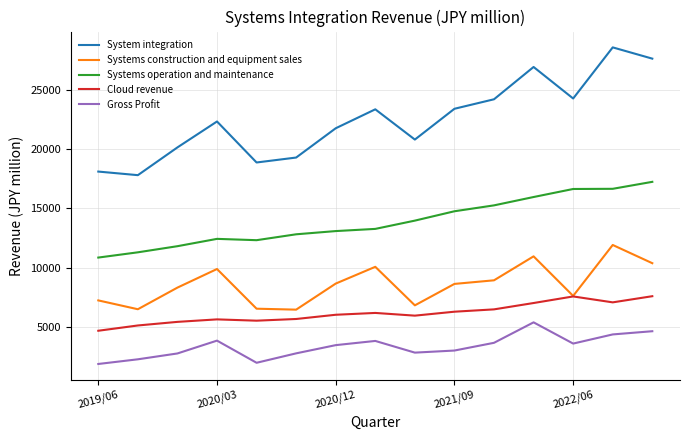

True or false: Cloud revenue and Systems operation and maintenance cross at least once.

False